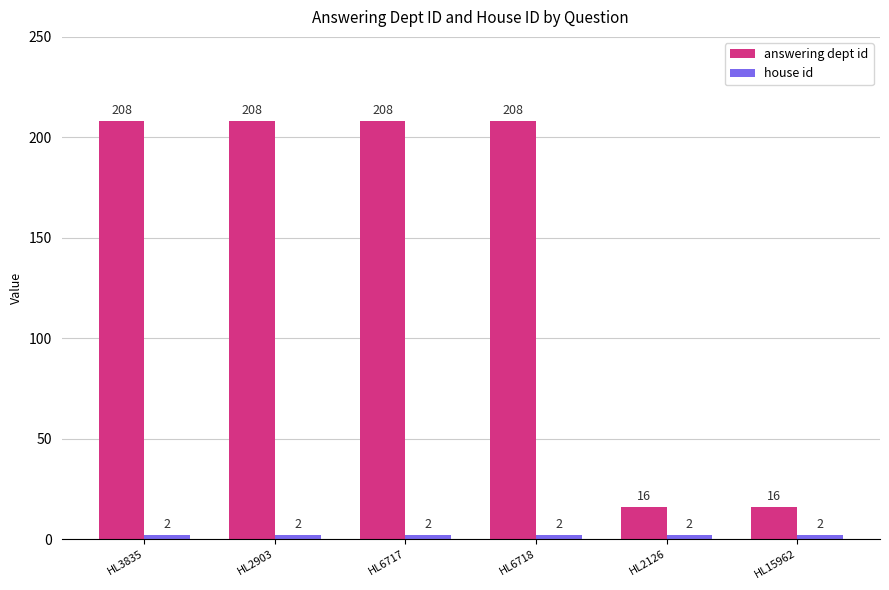

Which series changed the most between HL6718 and HL15962?

answering dept id